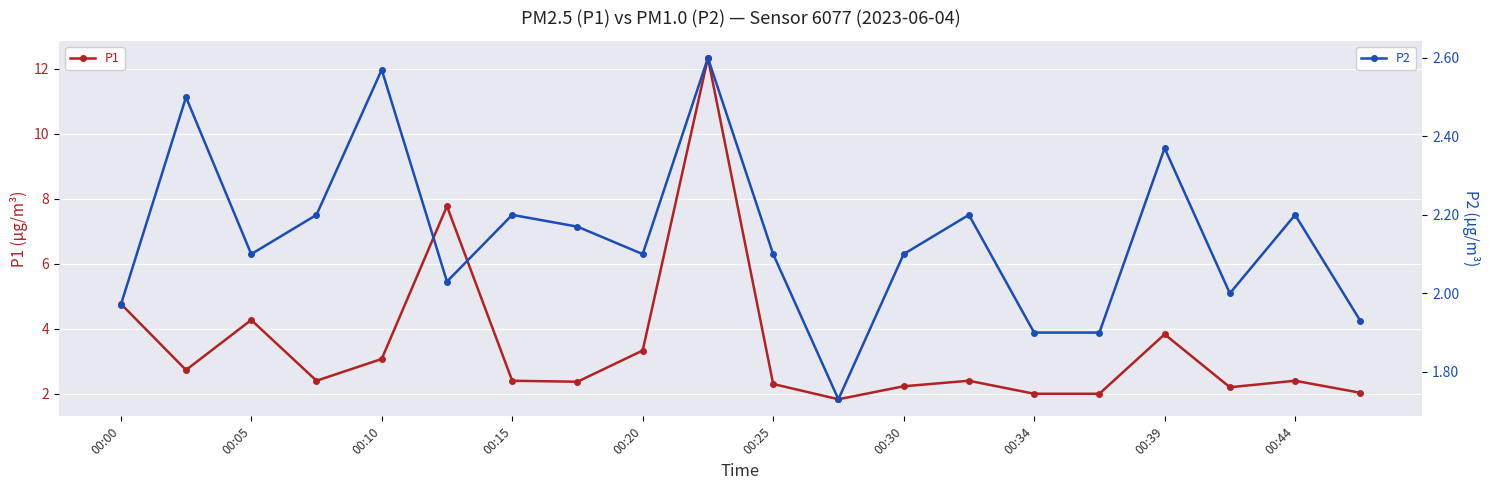

True or false: P1 has a value of 4.3 at 00:05.

True